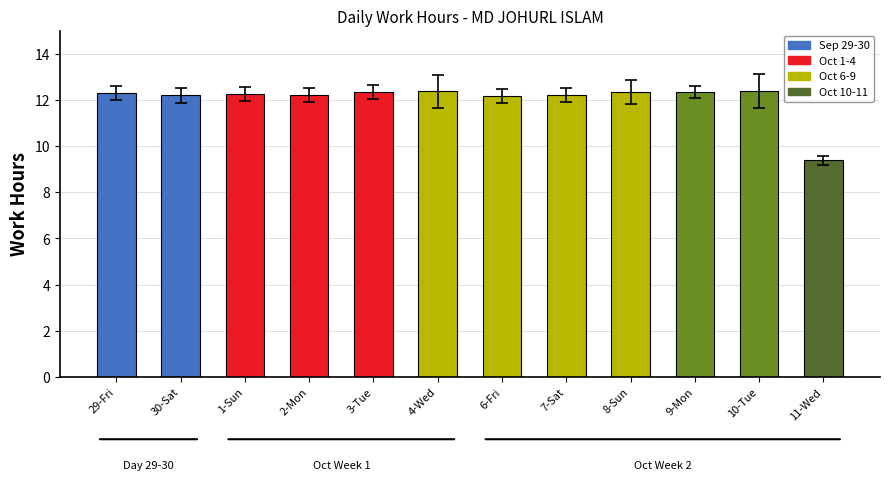

What value does the data have at 10-Tue?

12.4